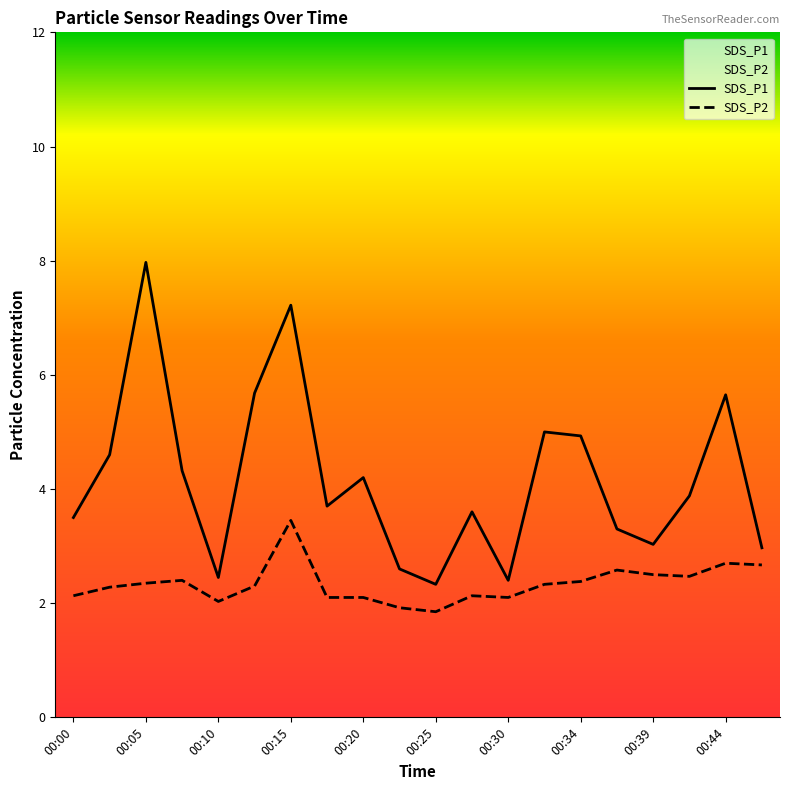

What is the sum of the SDS_P1 values at 00:47 and 00:22?

5.6